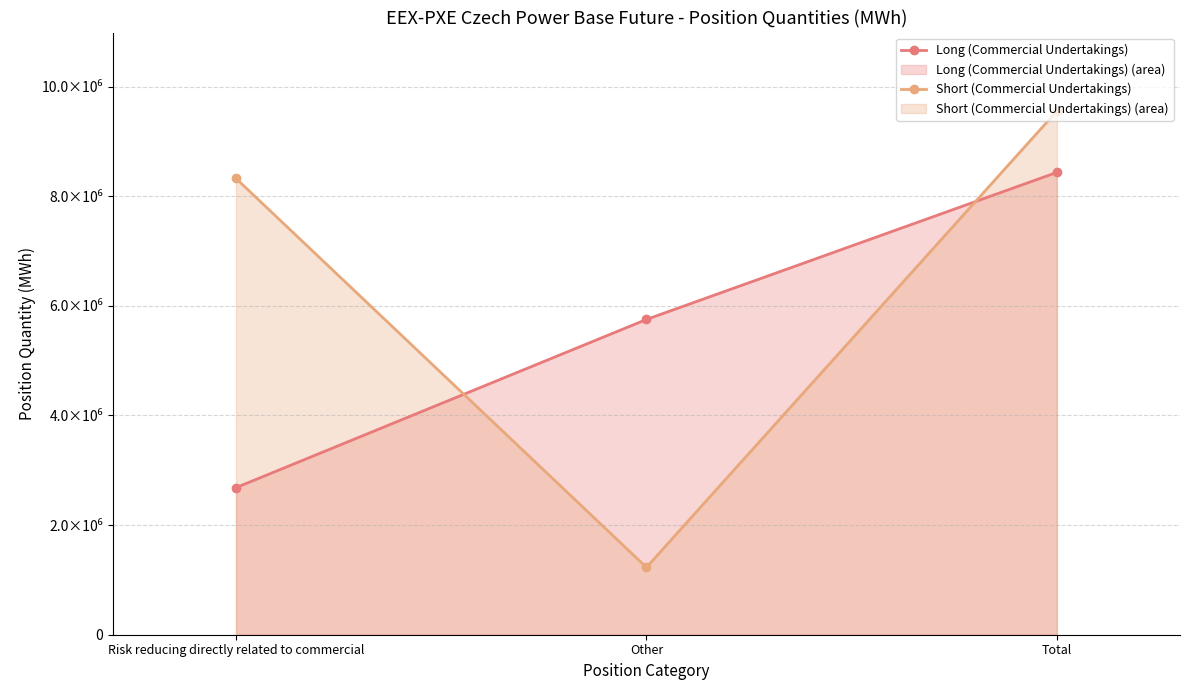

What position from the right is Total?

1